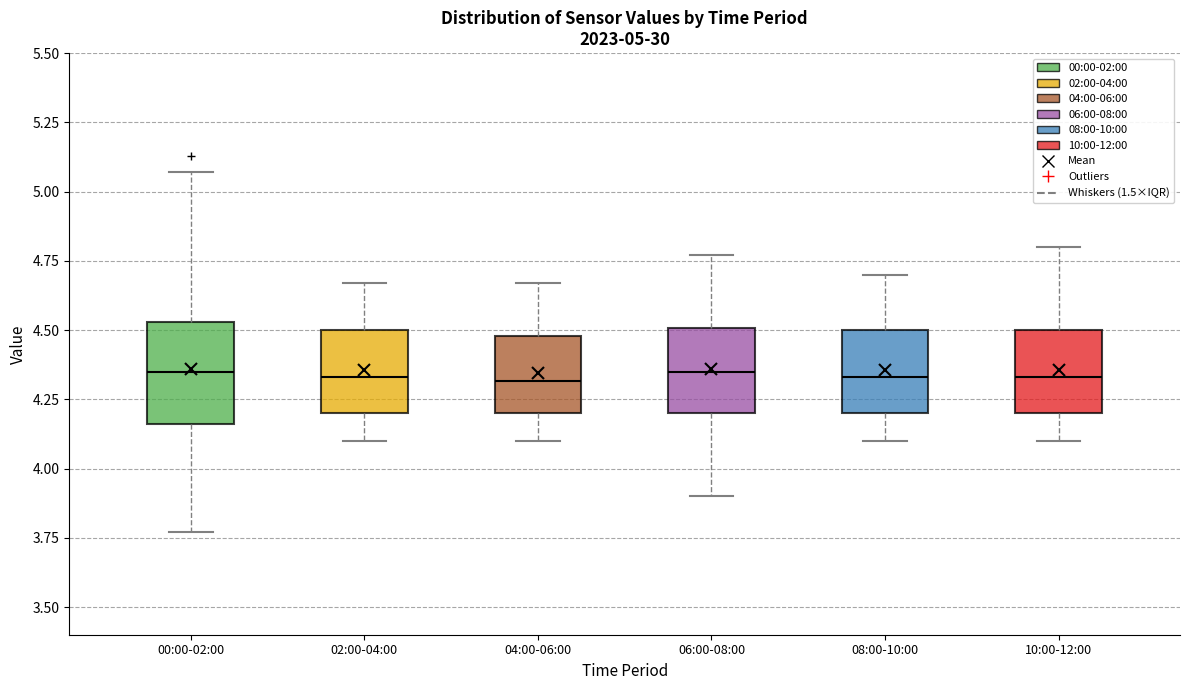

Which box is the tallest, from its lower edge to its upper edge?

00:00-02:00